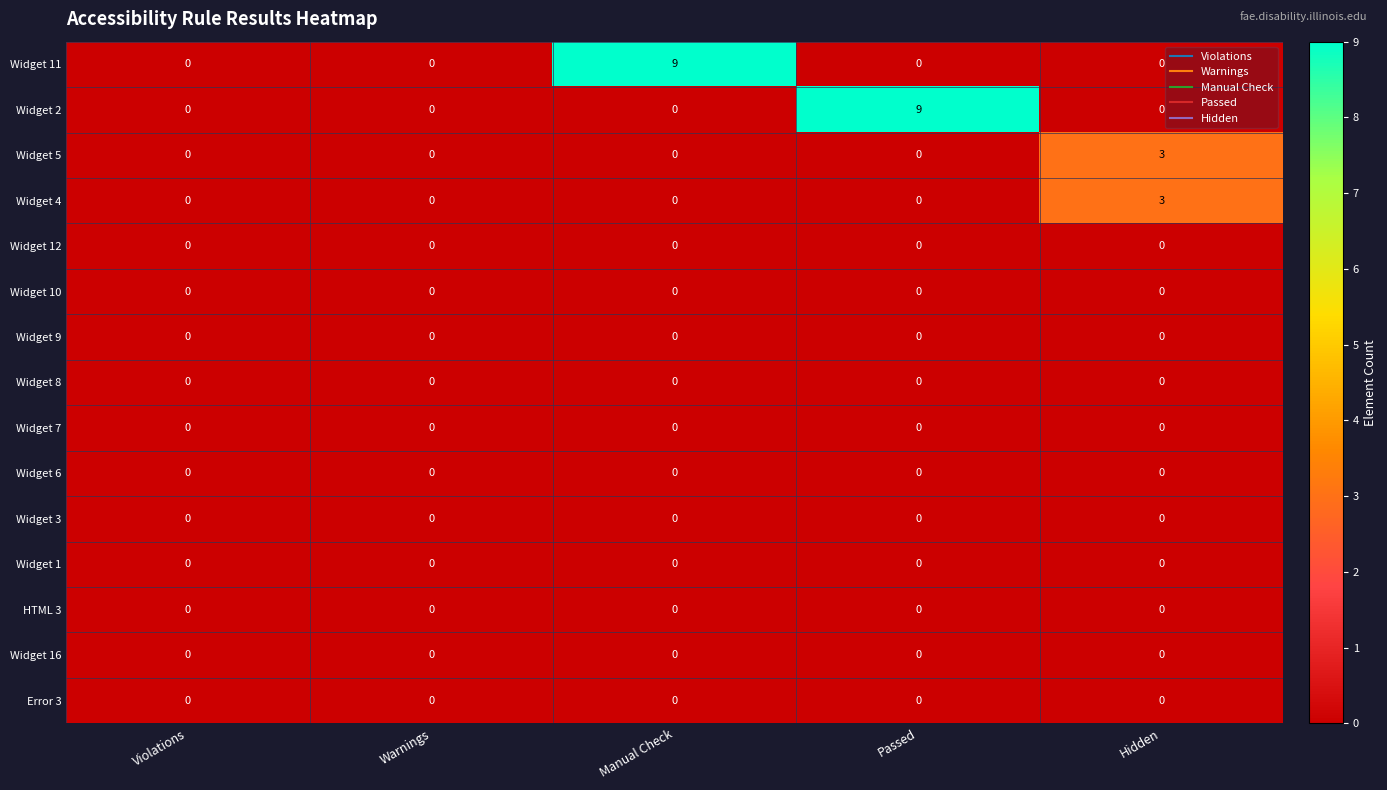

How many data points does each series have?

5